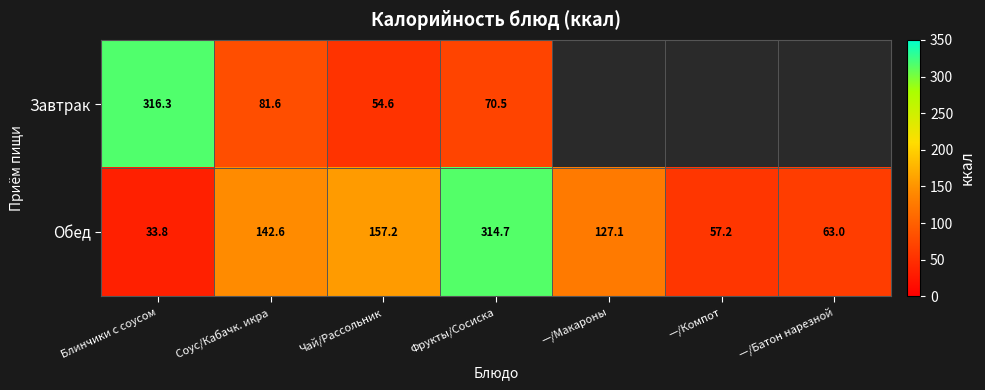

At Соус/Кабачк. икра, list the series in order from smallest to largest.

Завтрак, Обед